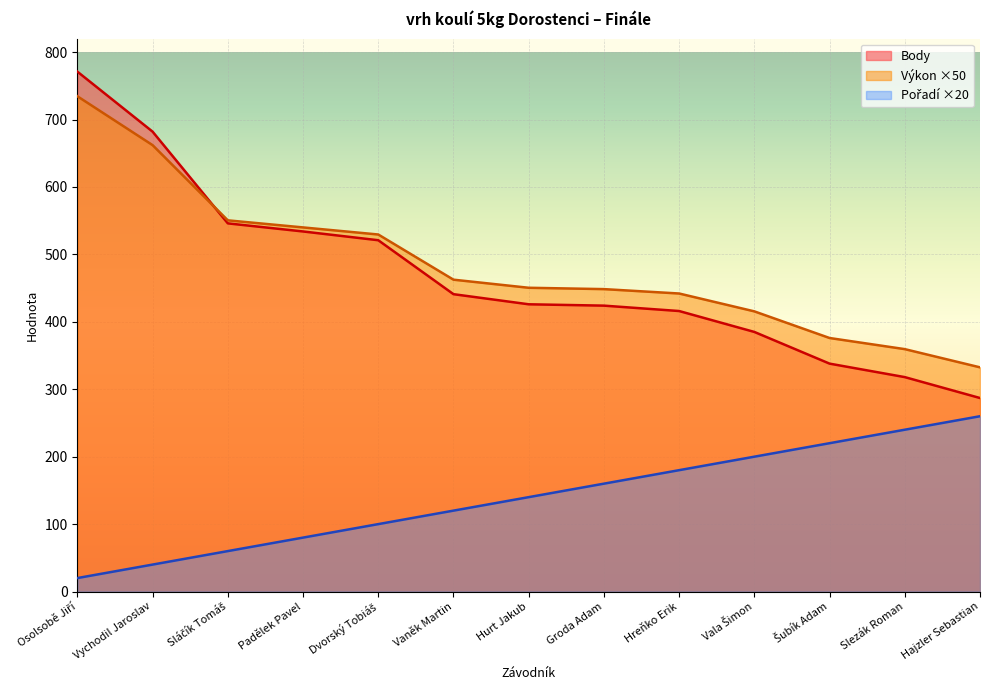

What value does the Pořadí series have at Hurt Jakub?

140.0